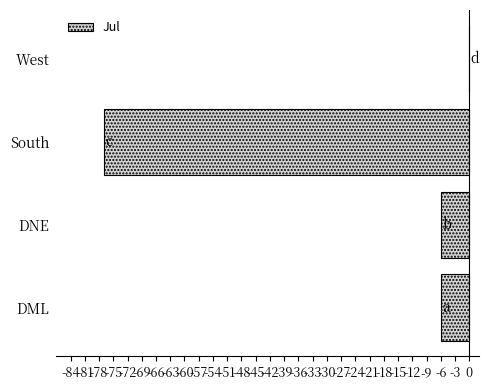

Which label corresponds to the largest value in the chart?

West